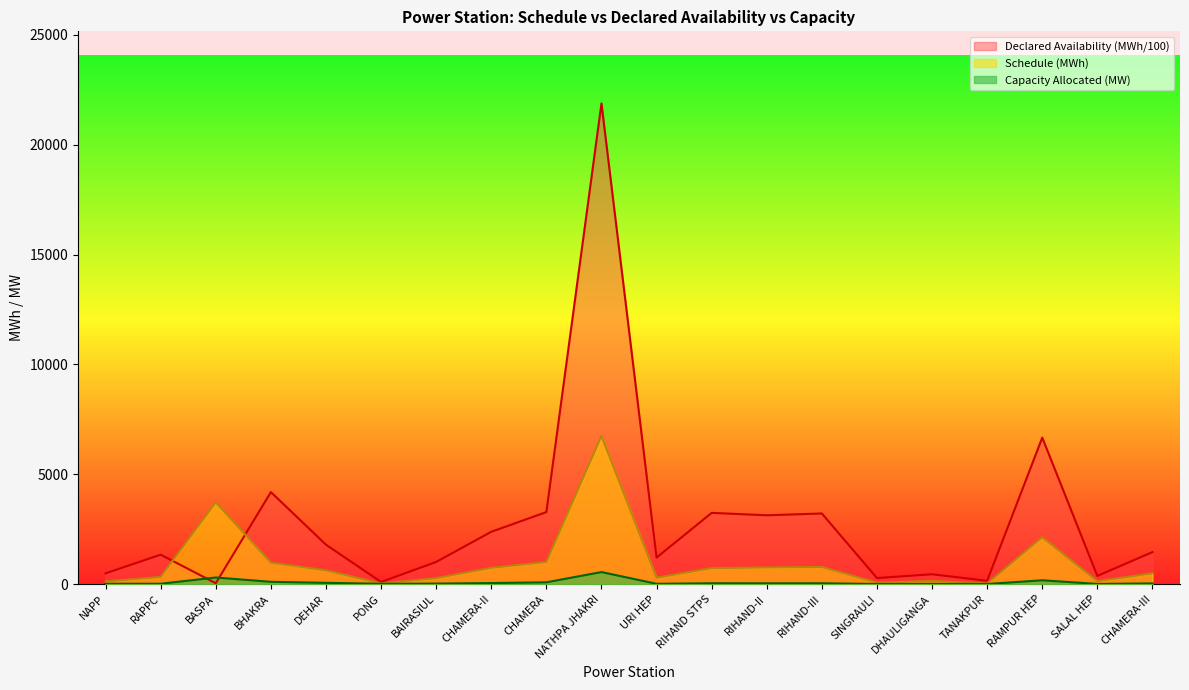

Where does the Schedule (MWh) series first go above 624?

BASPA